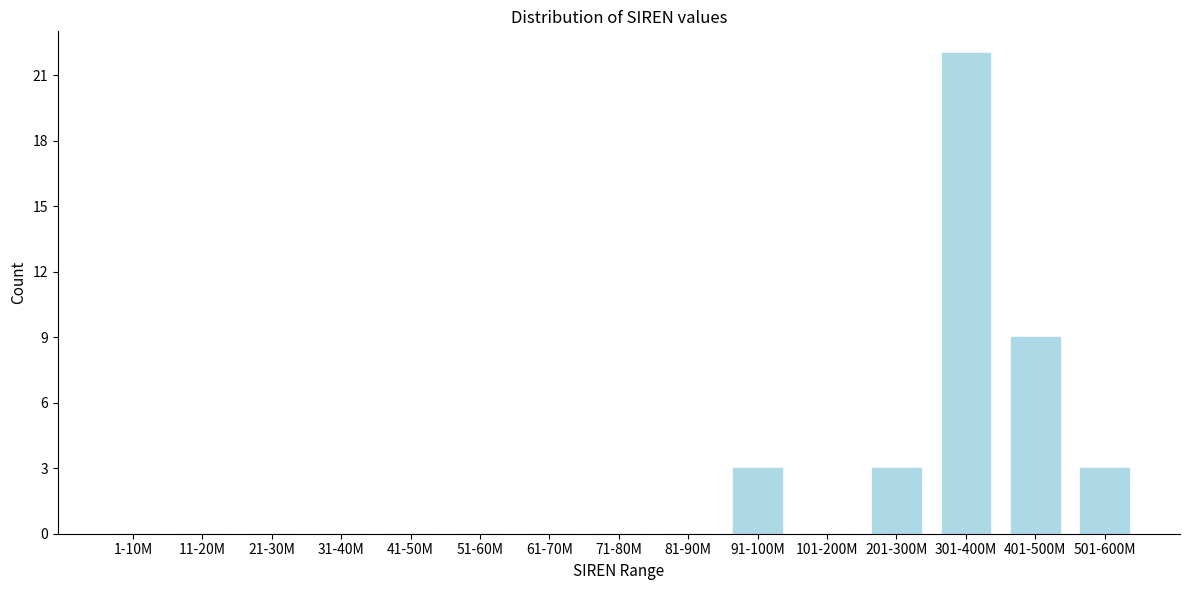

Reading right to left, list all the values displayed in this chart.

501-600M=3	401-500M=9	301-400M=22	201-300M=3	101-200M=0	91-100M=3	81-90M=0	71-80M=0	61-70M=0	51-60M=0	41-50M=0	31-40M=0	21-30M=0	11-20M=0	1-10M=0